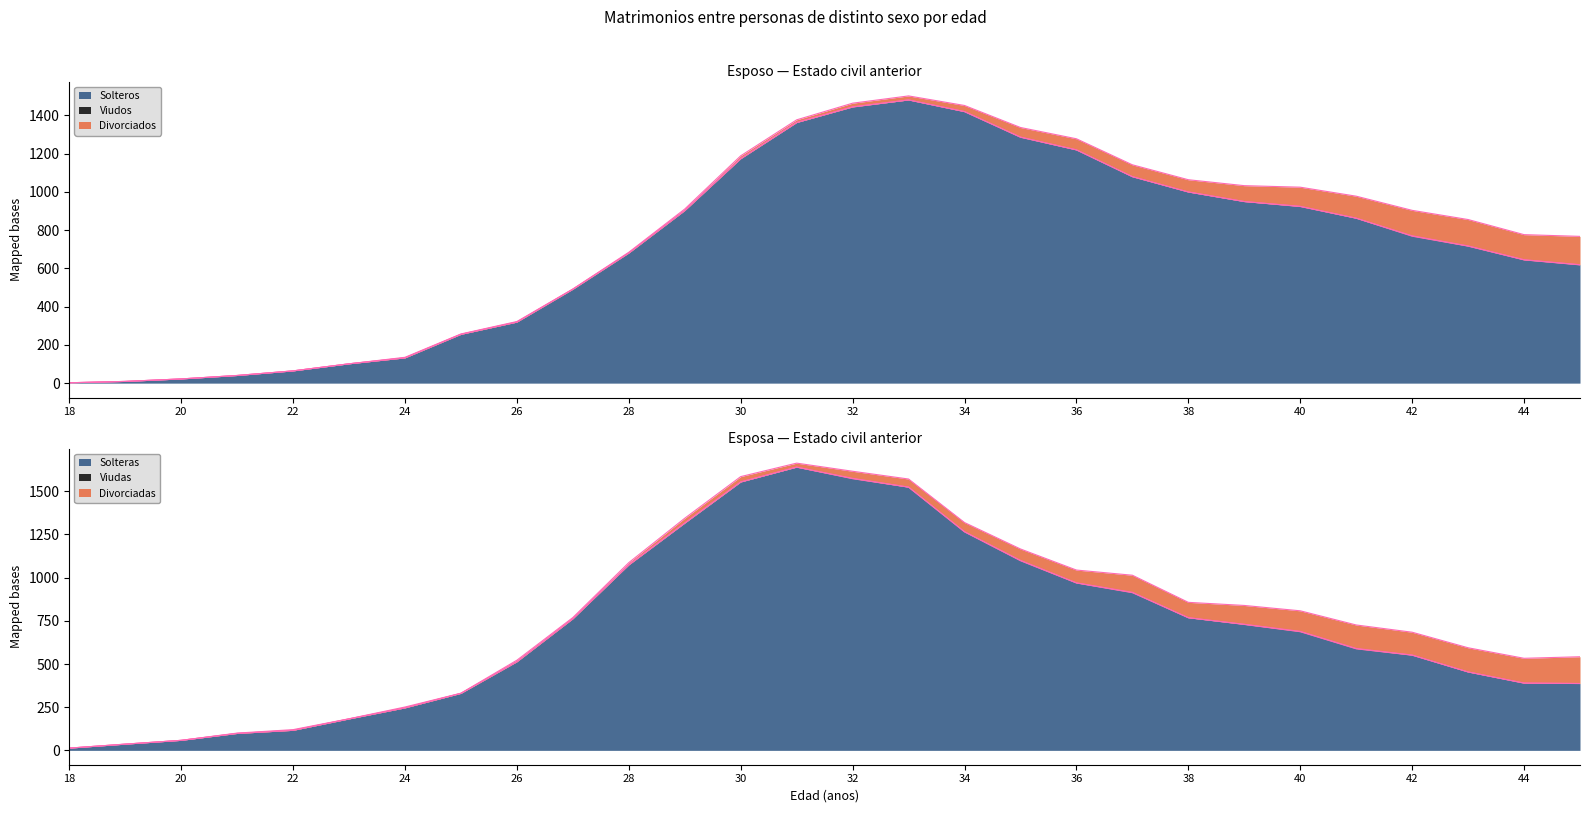

Reading left to right, list all the values displayed in this chart.

Solteros: 18=2	19=9	20=22	21=40	22=64	23=101	24=132	25=255	26=319	27=490	28=680	29=902	30=1173	31=1362	32=1443	33=1480	34=1419	35=1285	36=1219	37=1079	38=999	39=949	40=923	41=862	42=768	43=716	44=644	45=618
Viudos: 18=0	19=0	20=0	21=0	22=0	23=0	24=0	25=0	26=0	27=1	28=0	29=0	30=0	31=0	32=1	33=0	34=0	35=1	36=0	37=0	38=0	39=0	40=1	41=0	42=2	43=1	44=1	45=1
Divorciados: 18=0	19=0	20=0	21=0	22=0	23=0	24=3	25=2	26=3	27=1	28=4	29=8	30=15	31=14	32=19	33=21	34=32	35=50	36=58	37=62	38=64	39=83	40=100	41=115	42=133	43=138	44=131	45=148
Solteras: 18=13	19=36	20=58	21=98	22=116	23=182	24=246	25=330	26=513	27=762	28=1074	29=1316	30=1554	31=1640	32=1573	33=1524	34=1265	35=1098	36=969	37=913	38=768	39=729	40=687	41=588	42=551	43=454	44=389	45=387
Viudas: 18=0	19=0	20=0	21=0	22=0	23=0	24=0	25=0	26=0	27=0	28=0	29=0	30=0	31=0	32=2	33=0	34=1	35=2	36=1	37=2	38=0	39=1	40=2	41=2	42=1	43=0	44=1	45=0
Divorciadas: 18=0	19=0	20=0	21=2	22=4	23=1	24=5	25=1	26=9	27=7	28=13	29=28	30=31	31=23	32=41	33=47	34=53	35=66	36=74	37=99	38=89	39=109	40=119	41=136	42=132	43=140	44=143	45=155